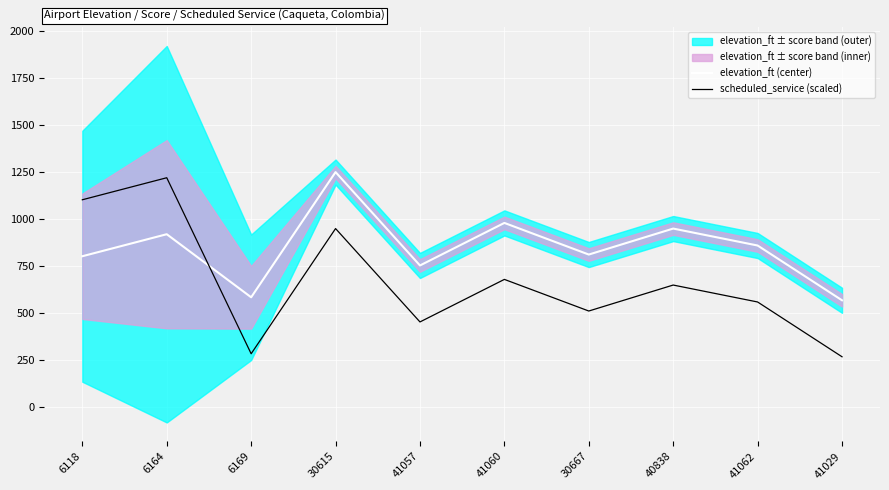

What is the maximum value shown in the chart?

1250